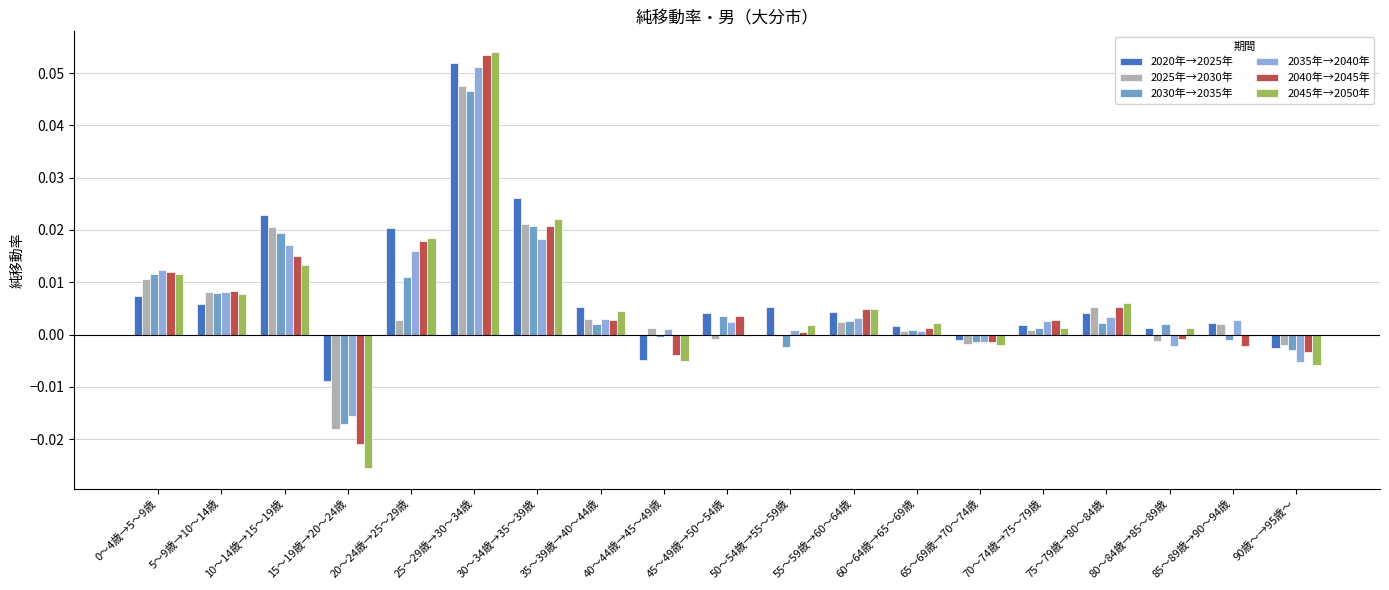

Count the number of categories in the chart.

19